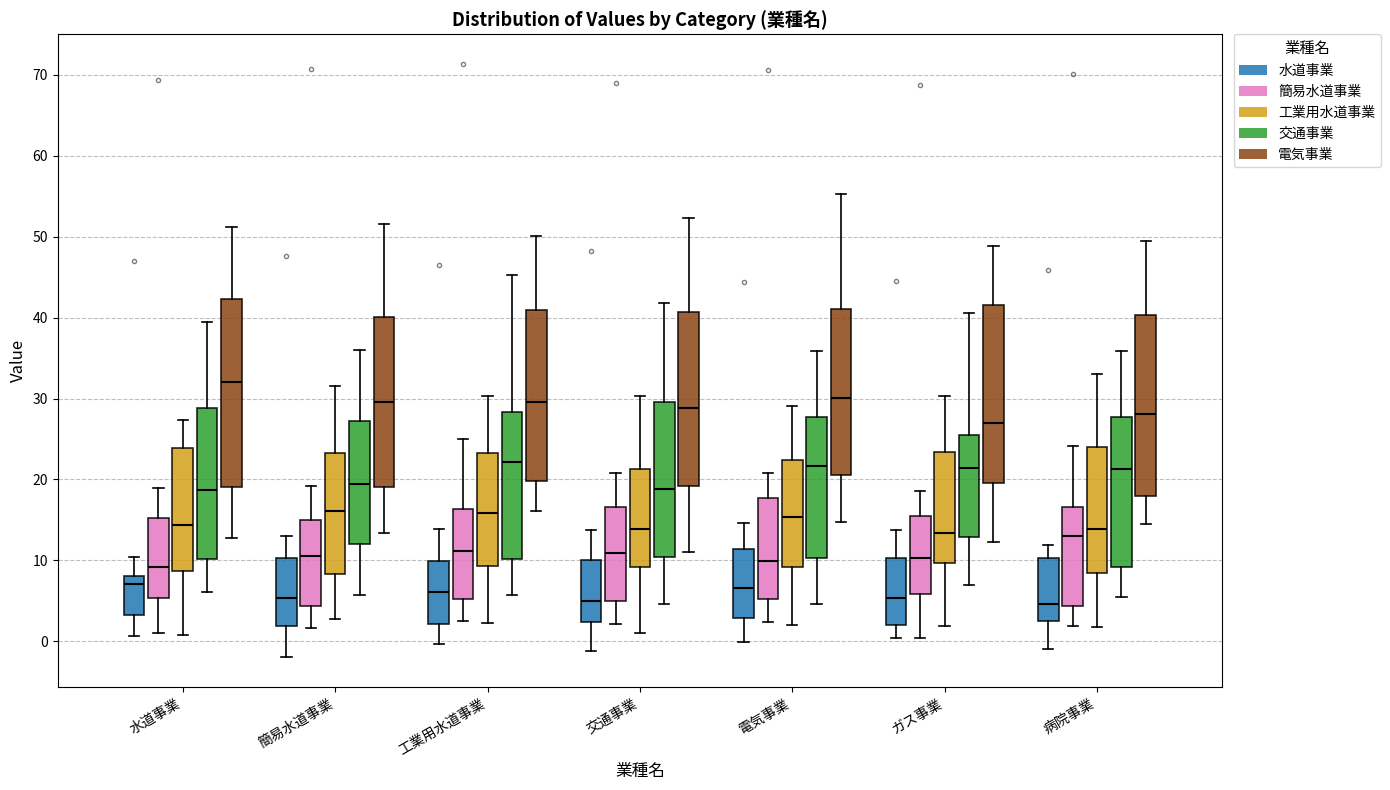

Reading left to right, read every box against the y-axis: the position of its median line, the range the box covers, and the ends of its whiskers. The values are not printed on the chart, so give them approximately, as read against the axis.

水道事業 (水道事業): median 7, box 3 to 8, whiskers 1 to 10
水道事業 (簡易水道事業): median 9, box 5 to 15, whiskers 1 to 19
水道事業 (工業用水道事業): median 14, box 9 to 24, whiskers 1 to 27
水道事業 (交通事業): median 19, box 10 to 29, whiskers 6 to 39
水道事業 (電気事業): median 32, box 19 to 42, whiskers 13 to 51
簡易水道事業 (水道事業): median 5, box 2 to 10, whiskers -2 to 13
簡易水道事業 (簡易水道事業): median 11, box 4 to 15, whiskers 2 to 19
簡易水道事業 (工業用水道事業): median 16, box 8 to 23, whiskers 3 to 32
簡易水道事業 (交通事業): median 19, box 12 to 27, whiskers 6 to 36
簡易水道事業 (電気事業): median 30, box 19 to 40, whiskers 13 to 52
工業用水道事業 (水道事業): median 6, box 2 to 10, whiskers 0 to 14
工業用水道事業 (簡易水道事業): median 11, box 5 to 16, whiskers 3 to 25
工業用水道事業 (工業用水道事業): median 16, box 9 to 23, whiskers 2 to 30
工業用水道事業 (交通事業): median 22, box 10 to 28, whiskers 6 to 45
工業用水道事業 (電気事業): median 30, box 20 to 41, whiskers 16 to 50
交通事業 (水道事業): median 5, box 2 to 10, whiskers -1 to 14
交通事業 (簡易水道事業): median 11, box 5 to 17, whiskers 2 to 21
交通事業 (工業用水道事業): median 14, box 9 to 21, whiskers 1 to 30
交通事業 (交通事業): median 19, box 10 to 30, whiskers 5 to 42
交通事業 (電気事業): median 29, box 19 to 41, whiskers 11 to 52
電気事業 (水道事業): median 7, box 3 to 11, whiskers 0 to 15
電気事業 (簡易水道事業): median 10, box 5 to 18, whiskers 2 to 21
電気事業 (工業用水道事業): median 15, box 9 to 22, whiskers 2 to 29
電気事業 (交通事業): median 22, box 10 to 28, whiskers 5 to 36
電気事業 (電気事業): median 30, box 21 to 41, whiskers 15 to 55
ガス事業 (水道事業): median 5, box 2 to 10, whiskers 0 to 14
ガス事業 (簡易水道事業): median 10, box 6 to 15, whiskers 0 to 19
ガス事業 (工業用水道事業): median 13, box 10 to 23, whiskers 2 to 30
ガス事業 (交通事業): median 21, box 13 to 26, whiskers 7 to 41
ガス事業 (電気事業): median 27, box 20 to 42, whiskers 12 to 49
病院事業 (水道事業): median 5, box 2 to 10, whiskers -1 to 12
病院事業 (簡易水道事業): median 13, box 4 to 17, whiskers 2 to 24
病院事業 (工業用水道事業): median 14, box 8 to 24, whiskers 2 to 33
病院事業 (交通事業): median 21, box 9 to 28, whiskers 5 to 36
病院事業 (電気事業): median 28, box 18 to 40, whiskers 15 to 49